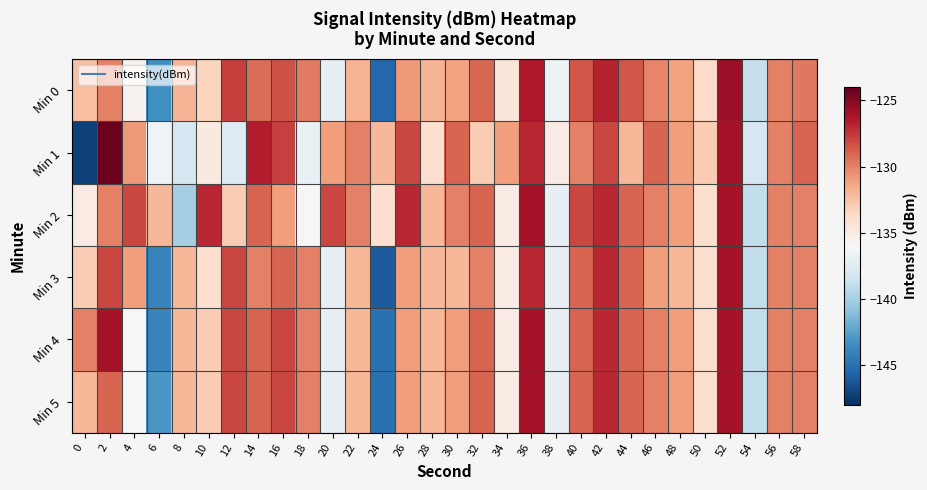

Which series changed the most between 18 and 58?

Min 1